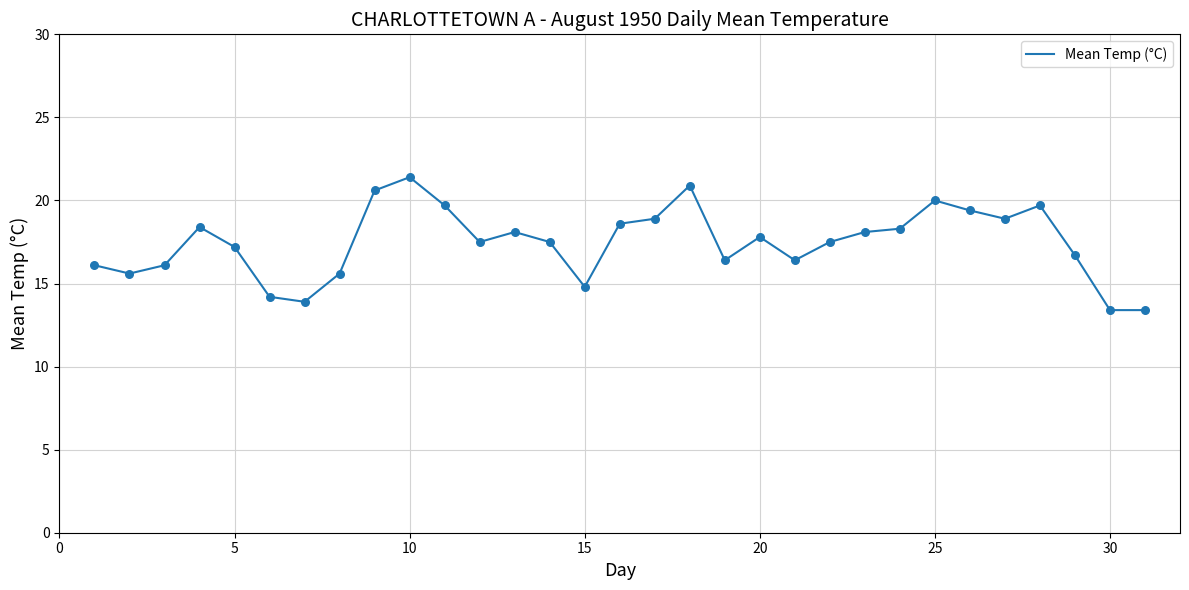

What is the maximum value shown in the chart?

21.4